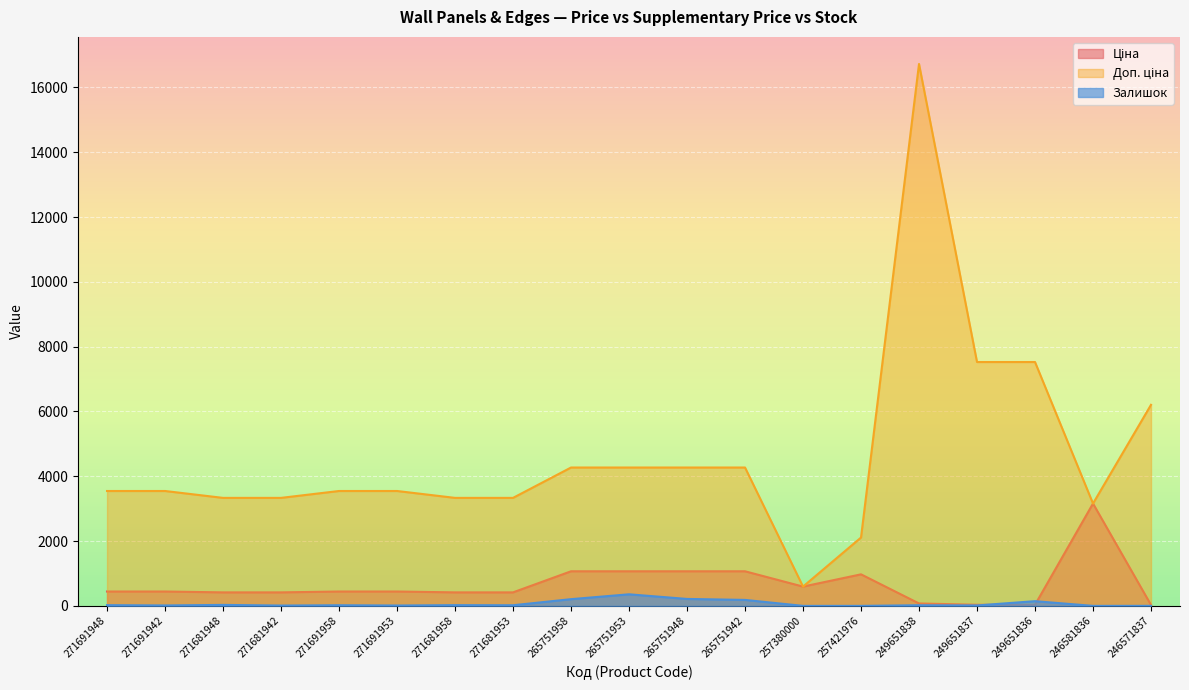

Does the chart display data point markers on the line(s)?

No